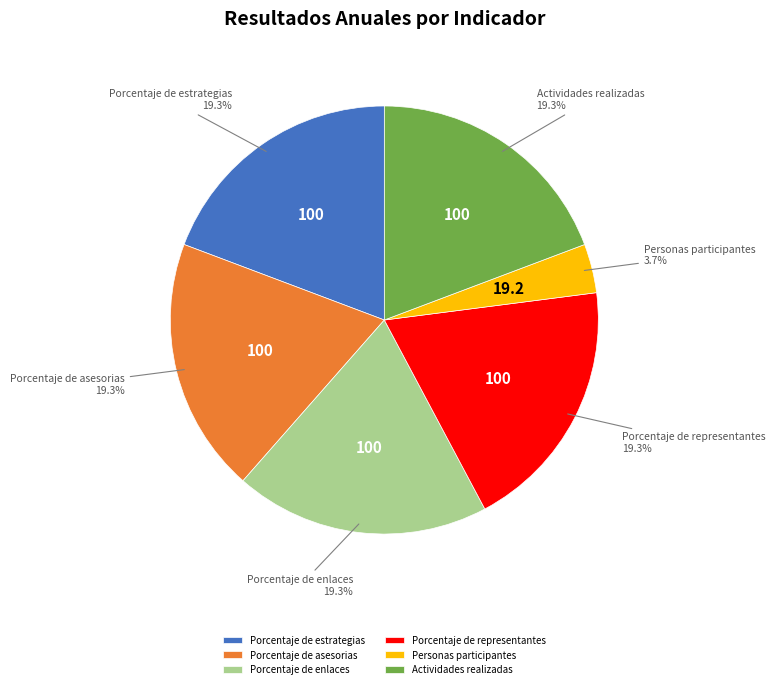

To the nearest percent, what is the average slice percentage?

17%